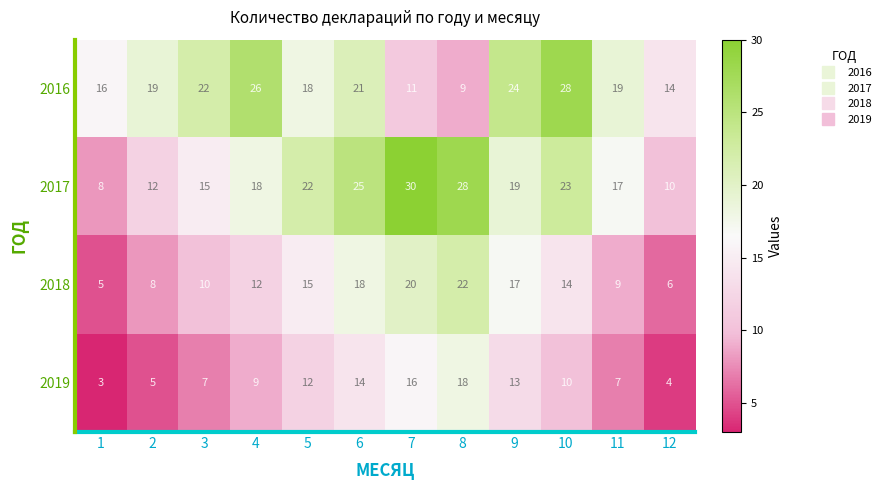

What is the minimum value shown in the chart?

3